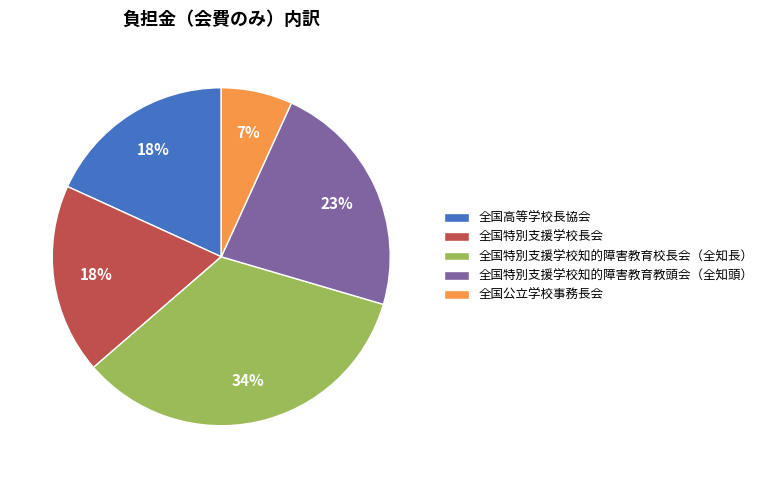

Is 全国高等学校長協会 the majority of the pie?

No